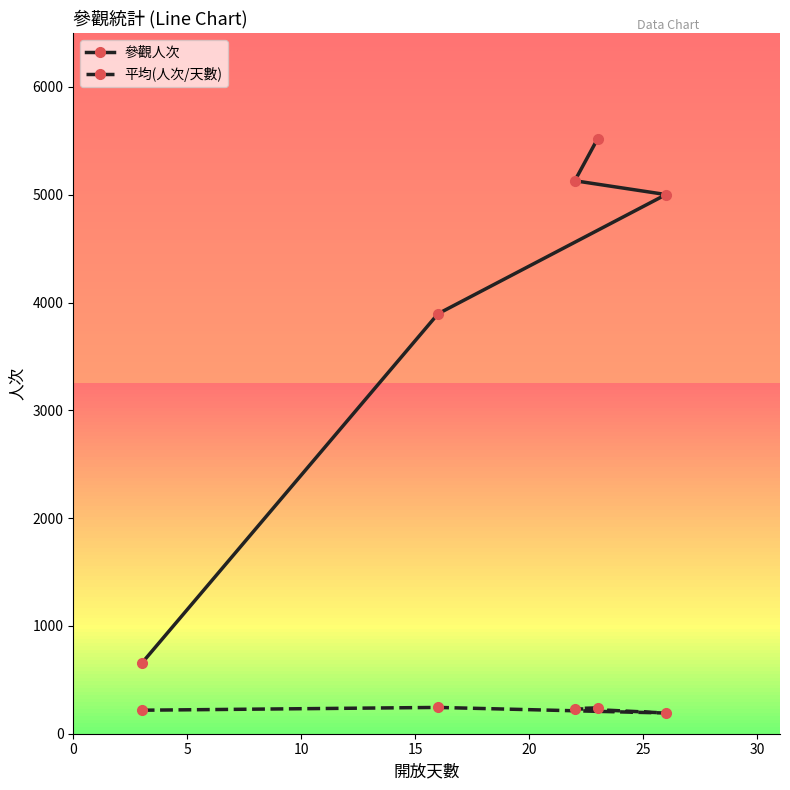

Which series has the largest range (max minus min)?

參觀人次